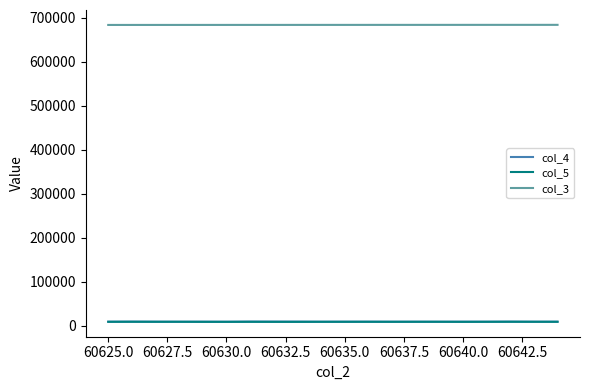

Which series has the largest total across all categories?

col_3